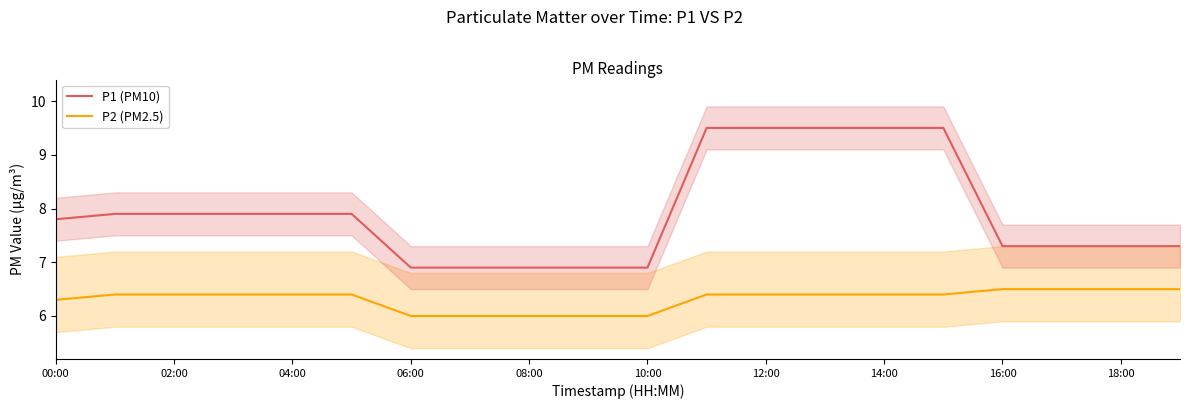

At how many categories does at least one series exceed 9?

5